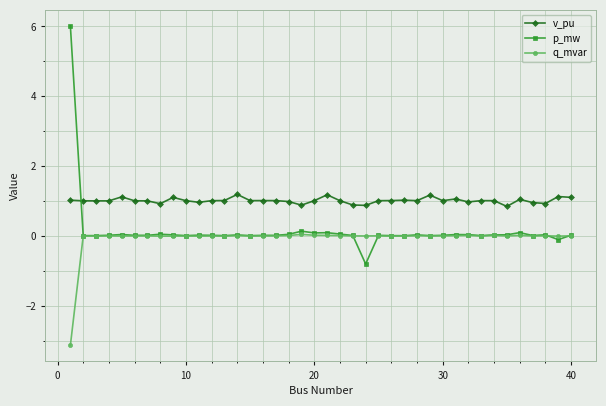

Rank the series by their maximum value, from highest to lowest.

p_mw, v_pu, q_mvar